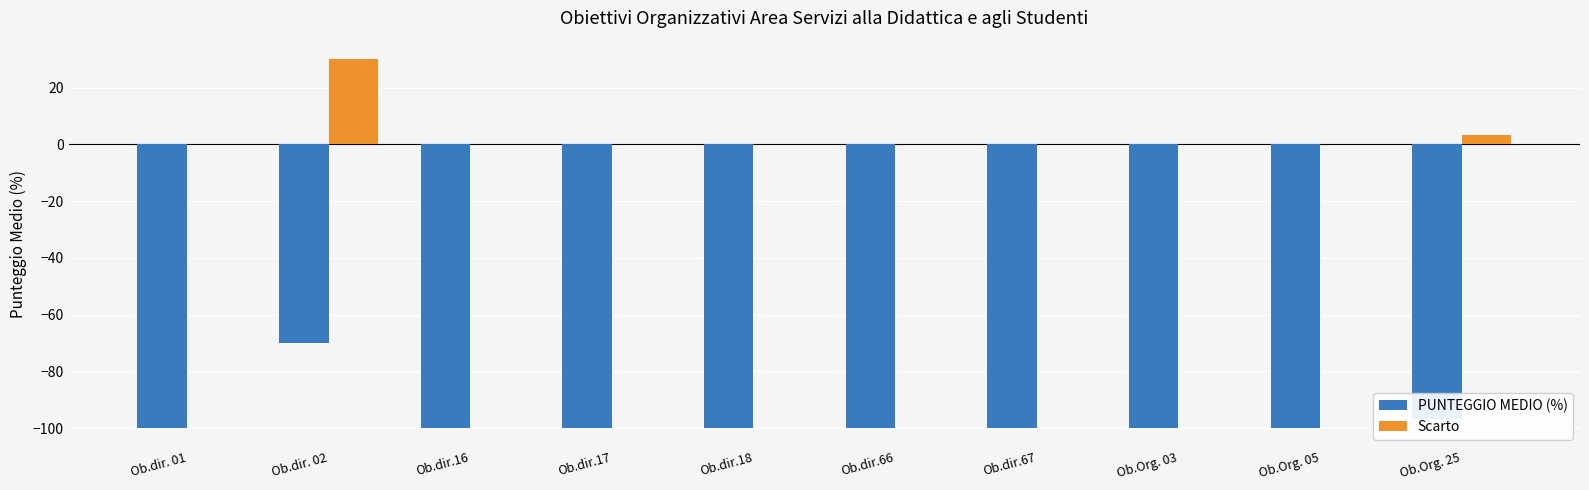

What is the greatest value displayed?

30.0